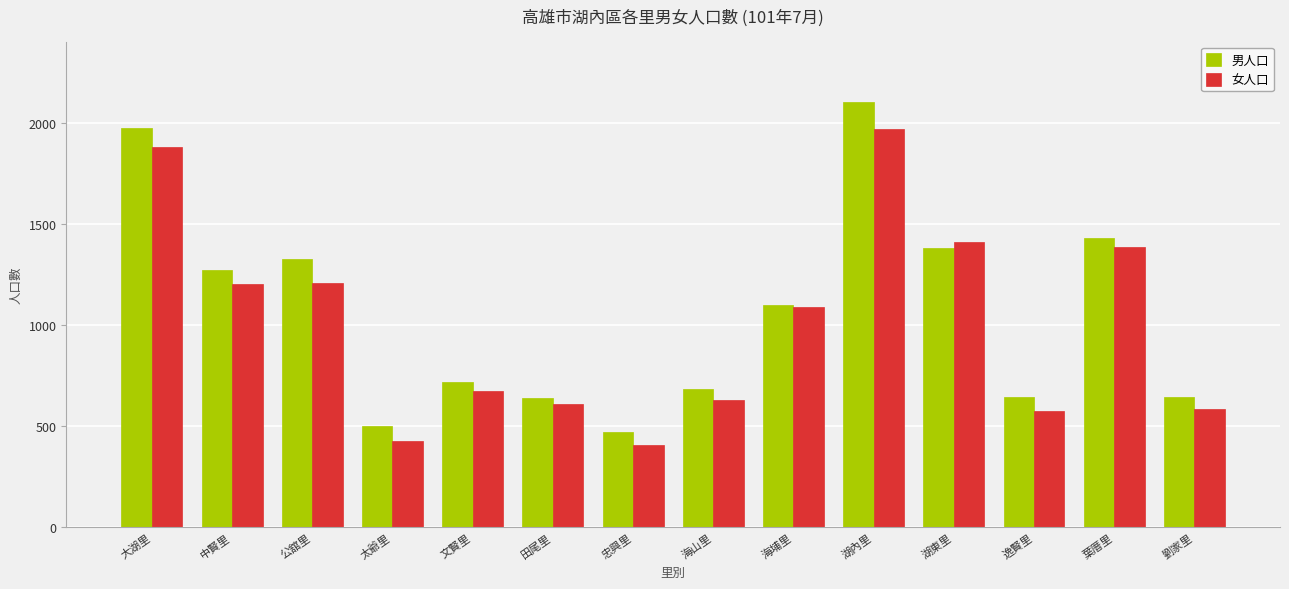

What is the label of the 11th bar from the left?

湖東里